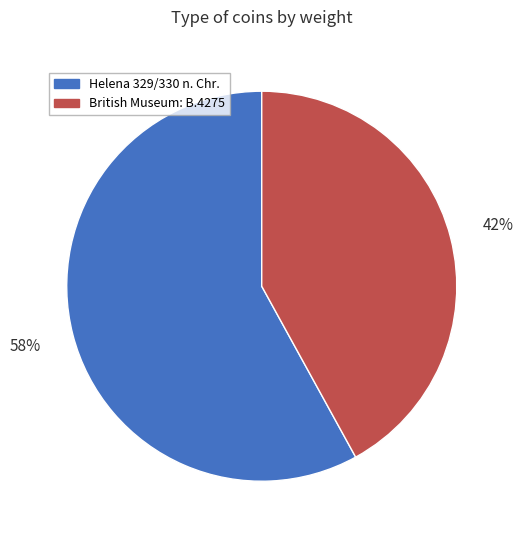

The British Museum: B.4275 slice represents 32% of the pie. True or false?

False